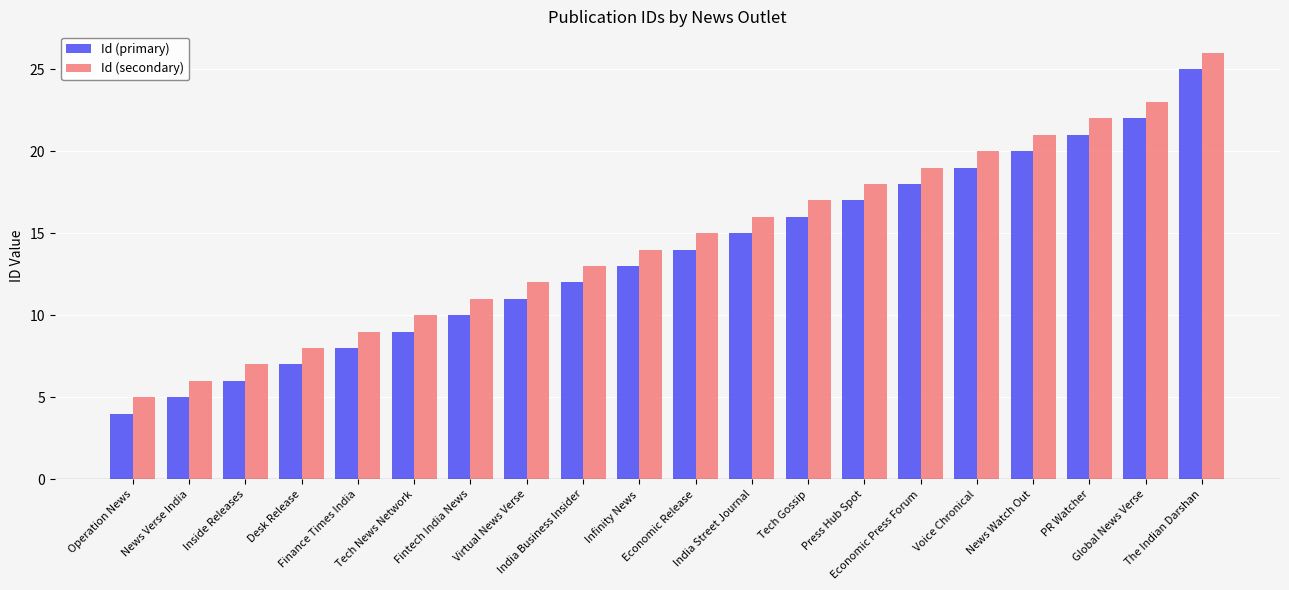

What is the total value across all series at India Street Journal?

31